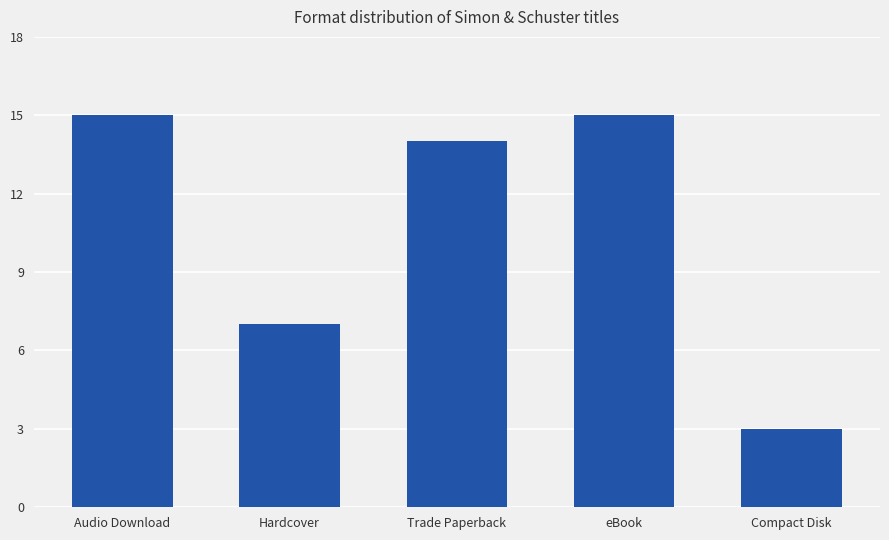

What is the difference between the values at Audio Download and Compact Disk?

12